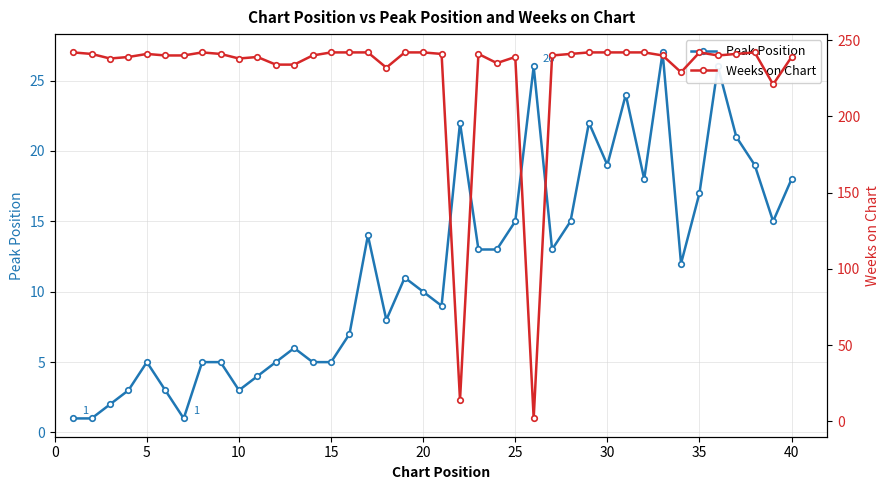

At how many categories does at least one series exceed 173?

38